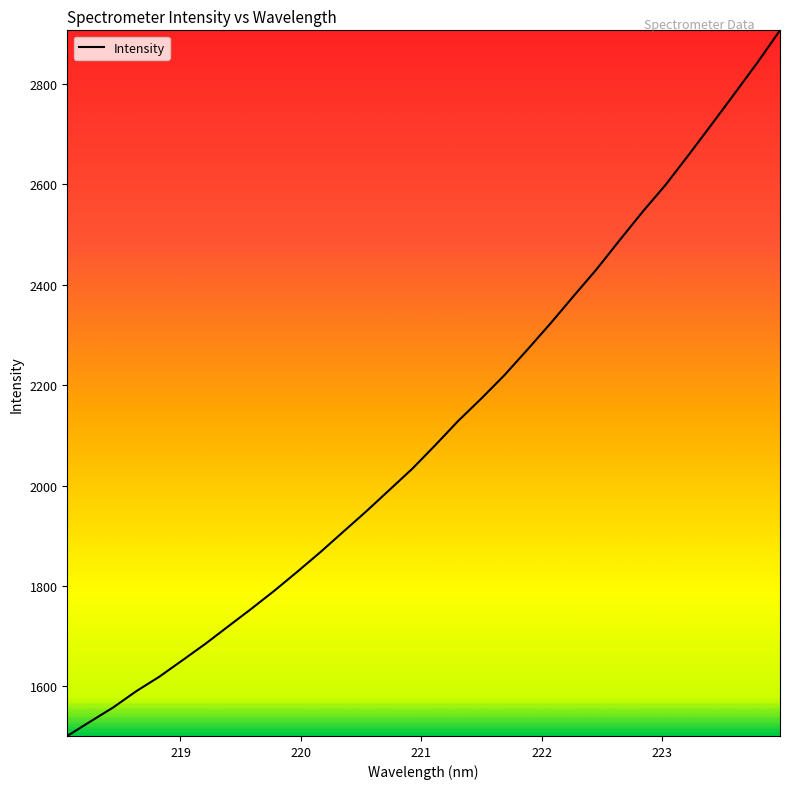

What is the difference between the maximum and minimum values?

1405.1